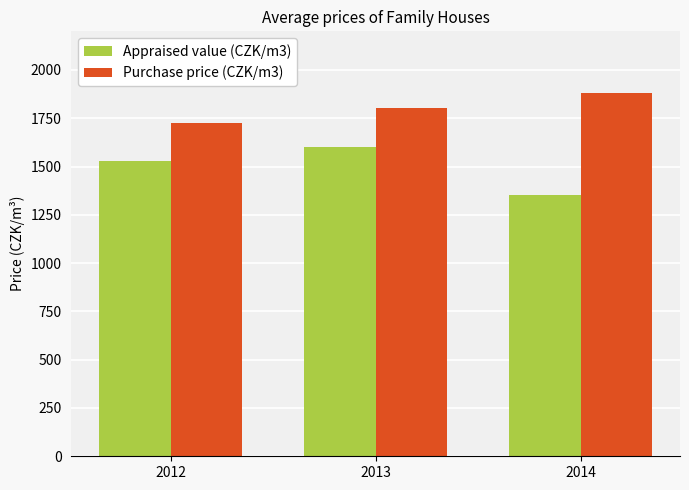

Reading left to right, transcribe all the data shown in this chart.

Appraised value (CZK/m3): 2012=1527	2013=1600	2014=1352
Purchase price (CZK/m3): 2012=1726	2013=1805	2014=1880